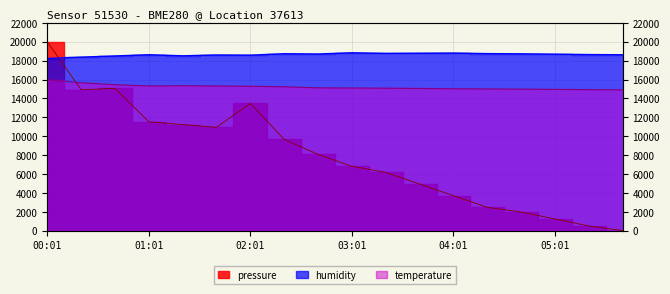

Which series ends up on top after the final intersection of temperature and pressure?

temperature